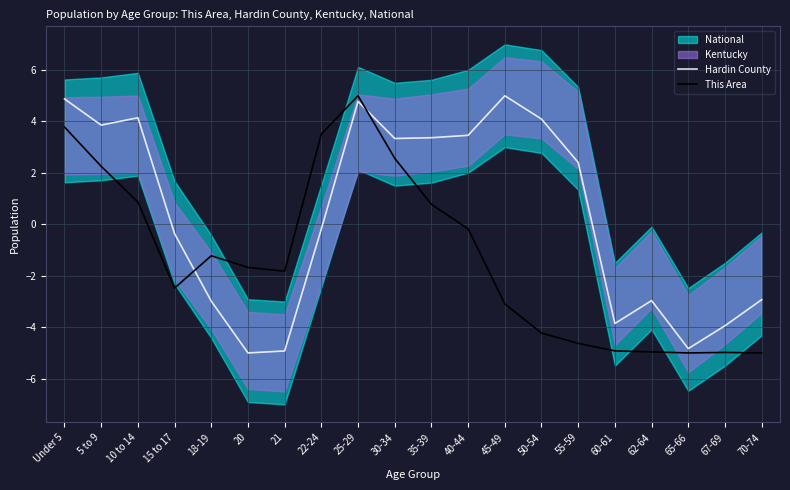

After their last crossing, which series has the higher values: Hardin County or This Area?

Hardin County